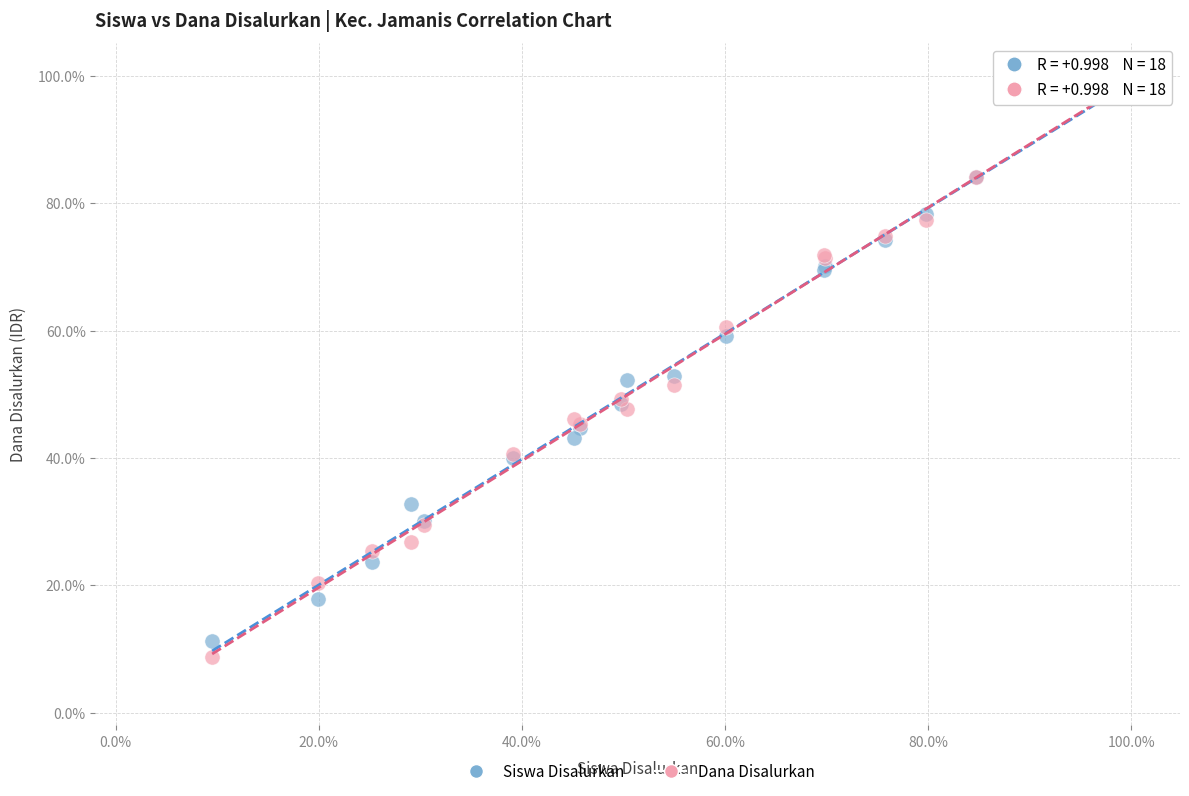

Which series contains the lowest Y value?

Dana Disalurkan